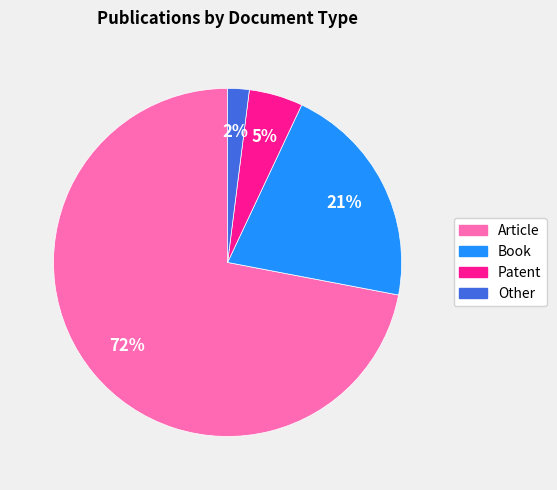

Combined, do Patent and Article account for over 50%?

Yes